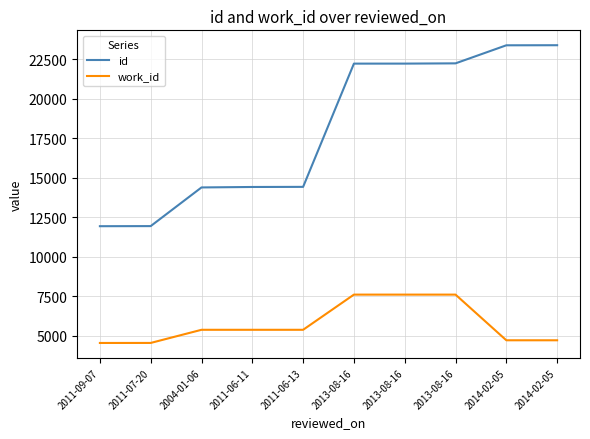

What is the smallest value displayed?

4532